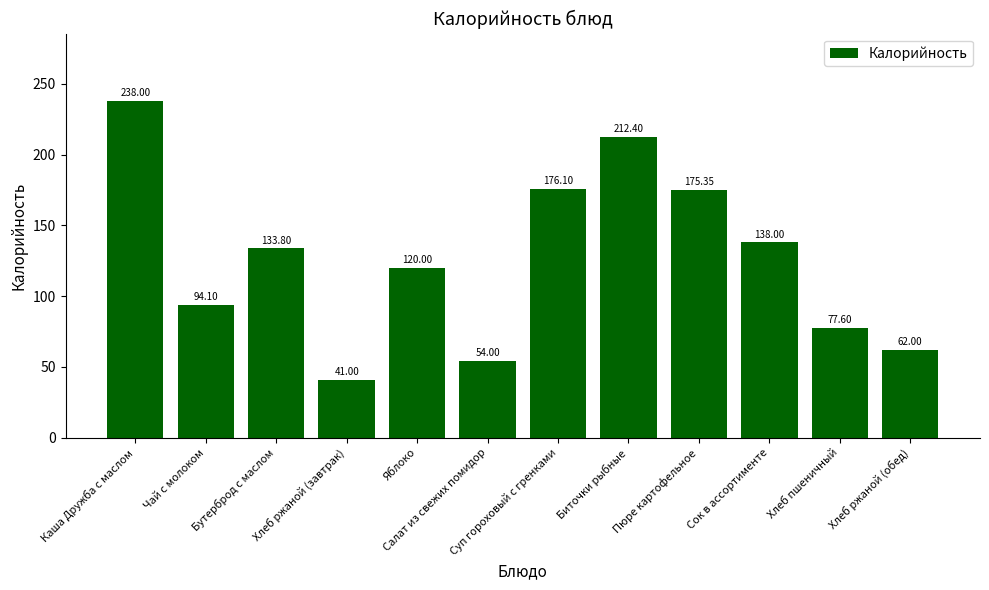

At which category does the chart reach its minimum across all series?

Хлеб ржаной (завтрак)